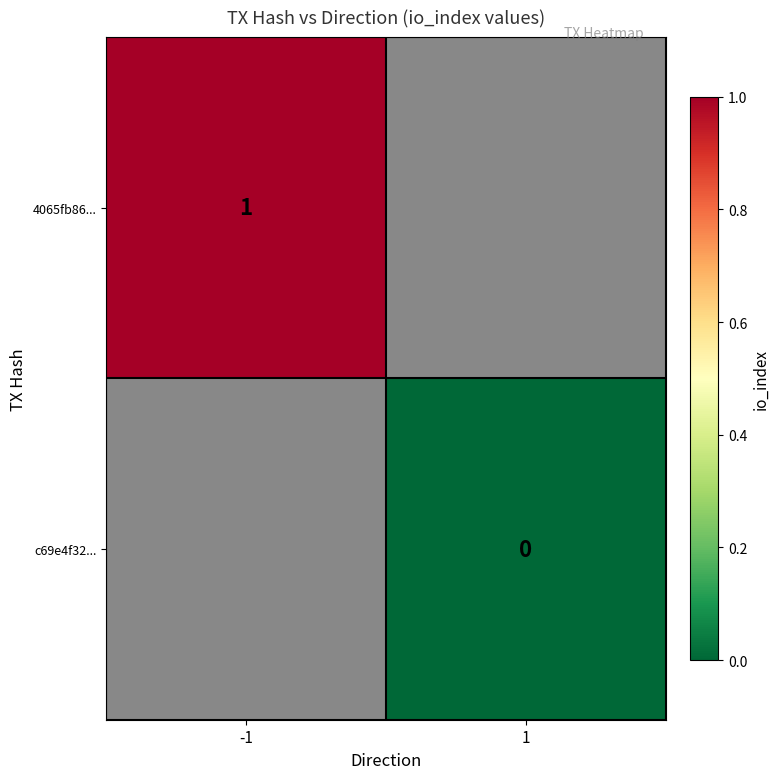

Which category has the highest value across all series?

-1